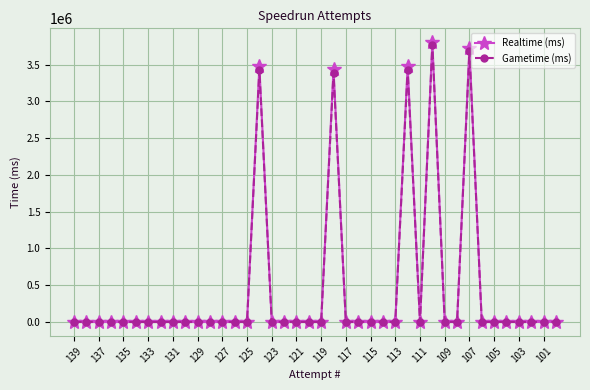

What is the maximum value for Gametime (ms)?

3772115